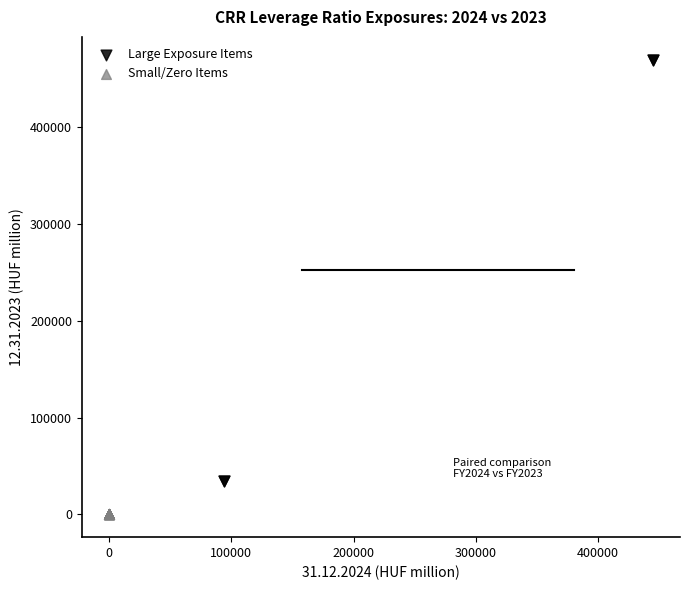

Which series contains the lowest Y value?

Small/Zero Items